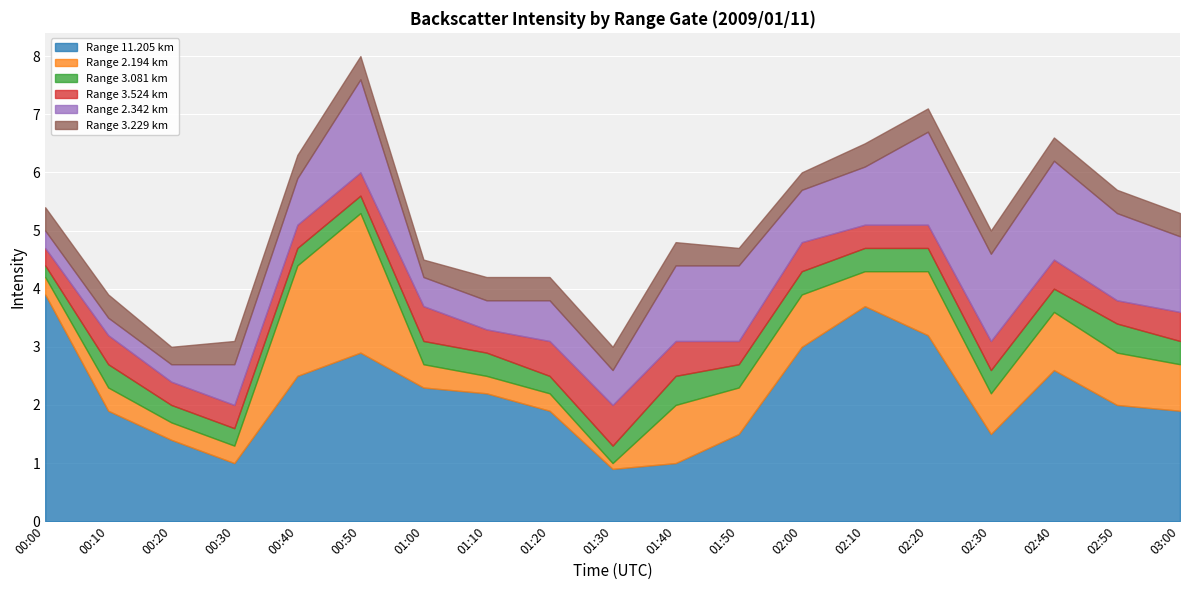

True or false: 2.342 has a value of 0.3 at 00:00.

True